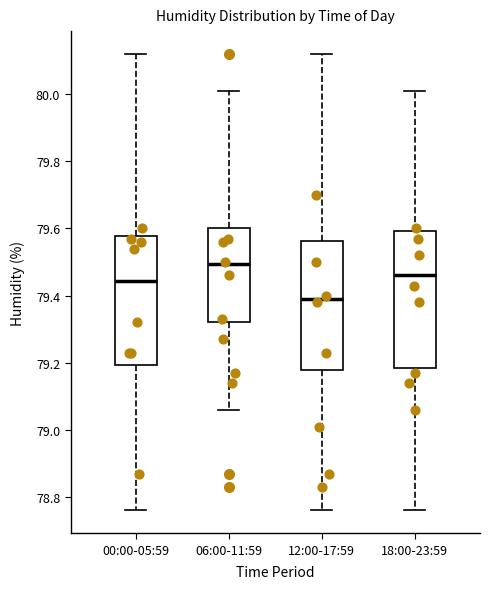

Where does the lower whisker of the box for 18:00-23:59 end on the y-axis? The values are not printed on the chart, so give them approximately, as read against the axis.

78.76